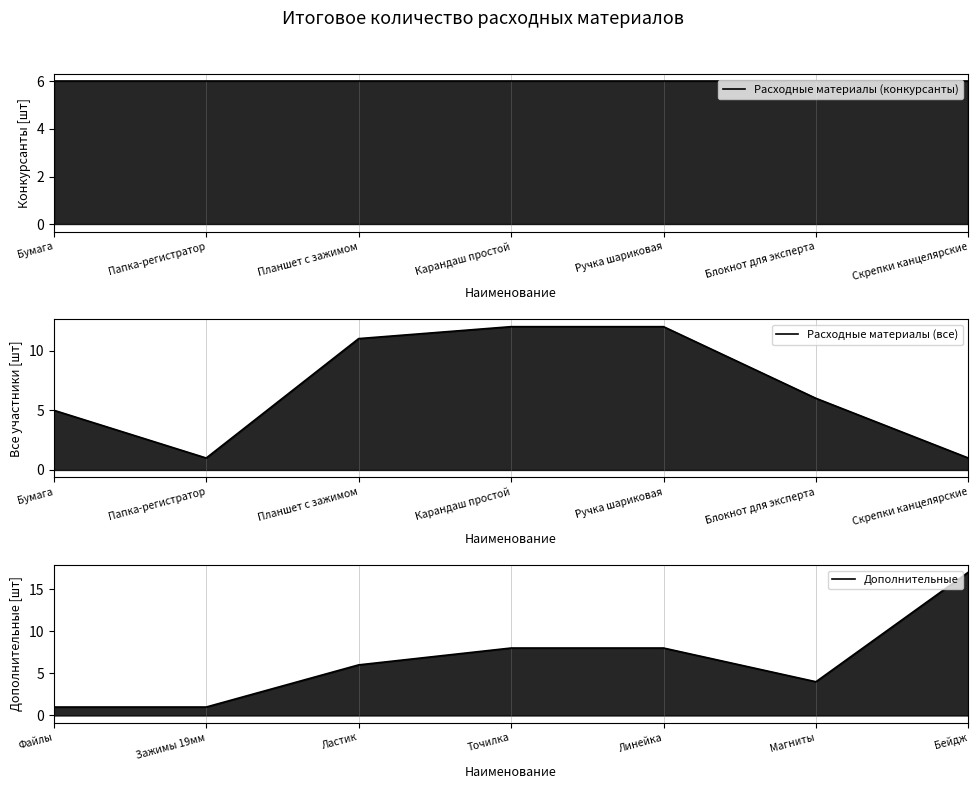

How many lines are shown in the chart?

3